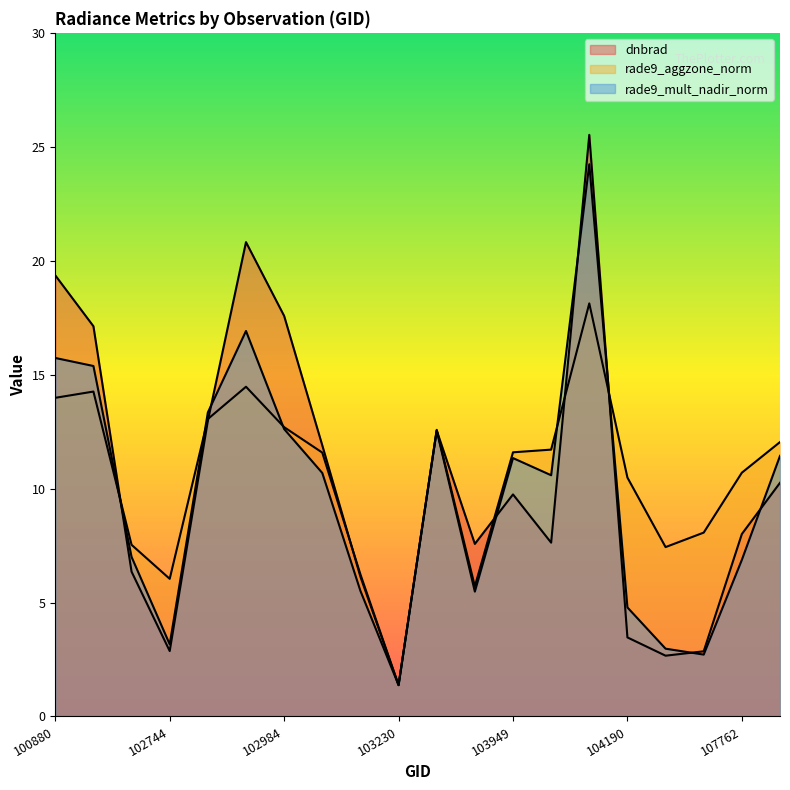

What is the average value of the rade9_aggzone_norm series?

10.5